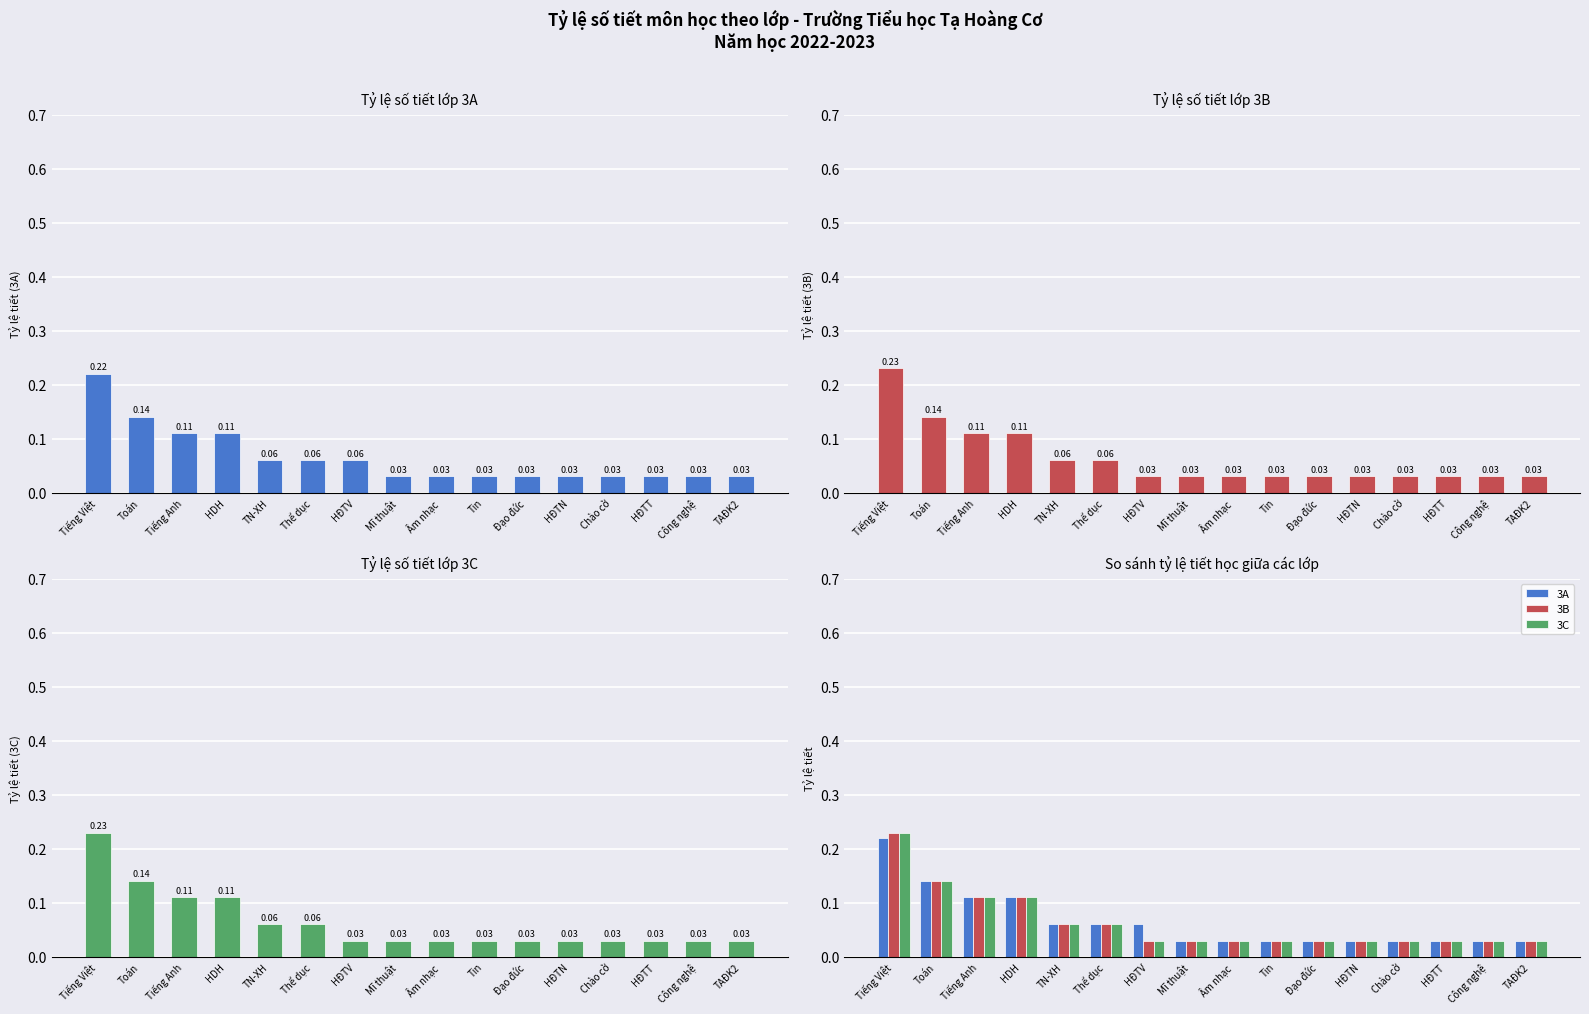

Between TN-XH and Mĩ thuật, which series saw the biggest shift?

Tỷ lệ số tiết lớp 3A